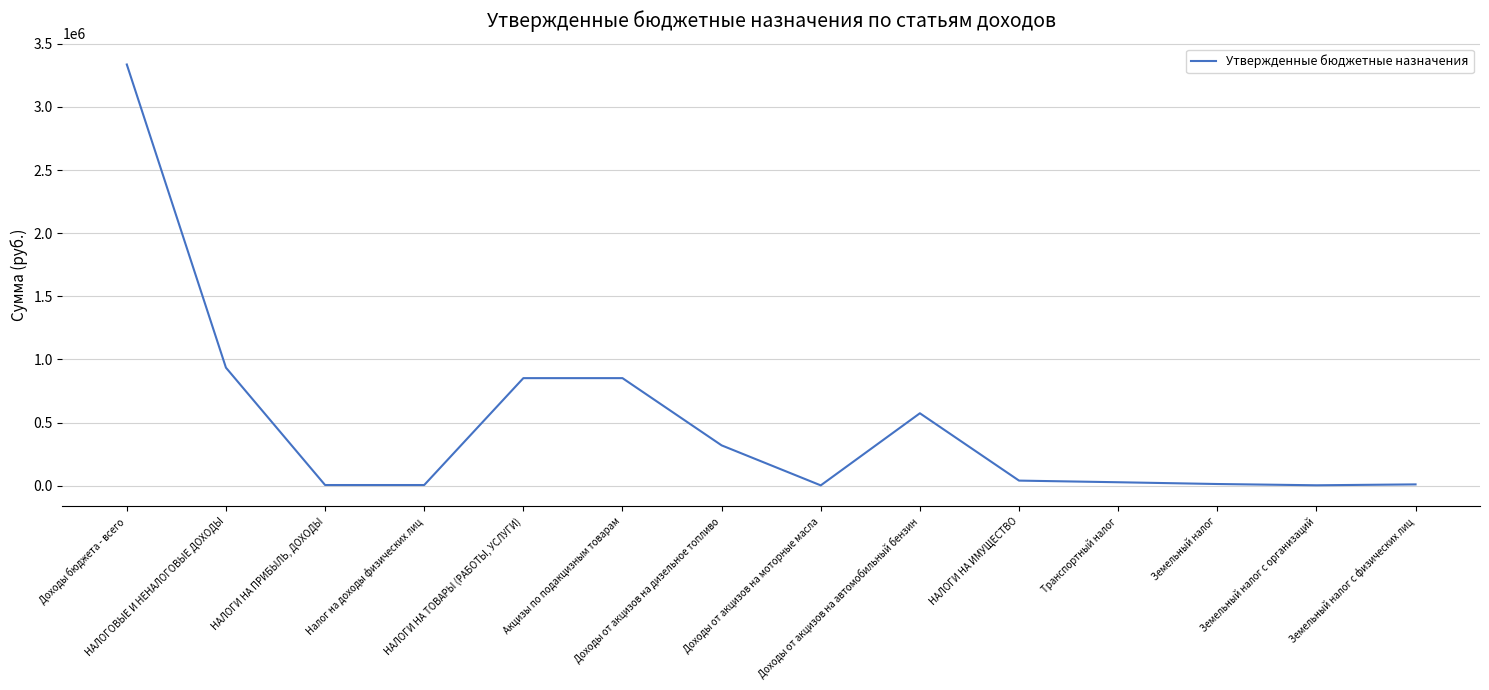

The chart shows a value of 319235 at Доходы от акцизов на дизельное топливо. True or false?

True